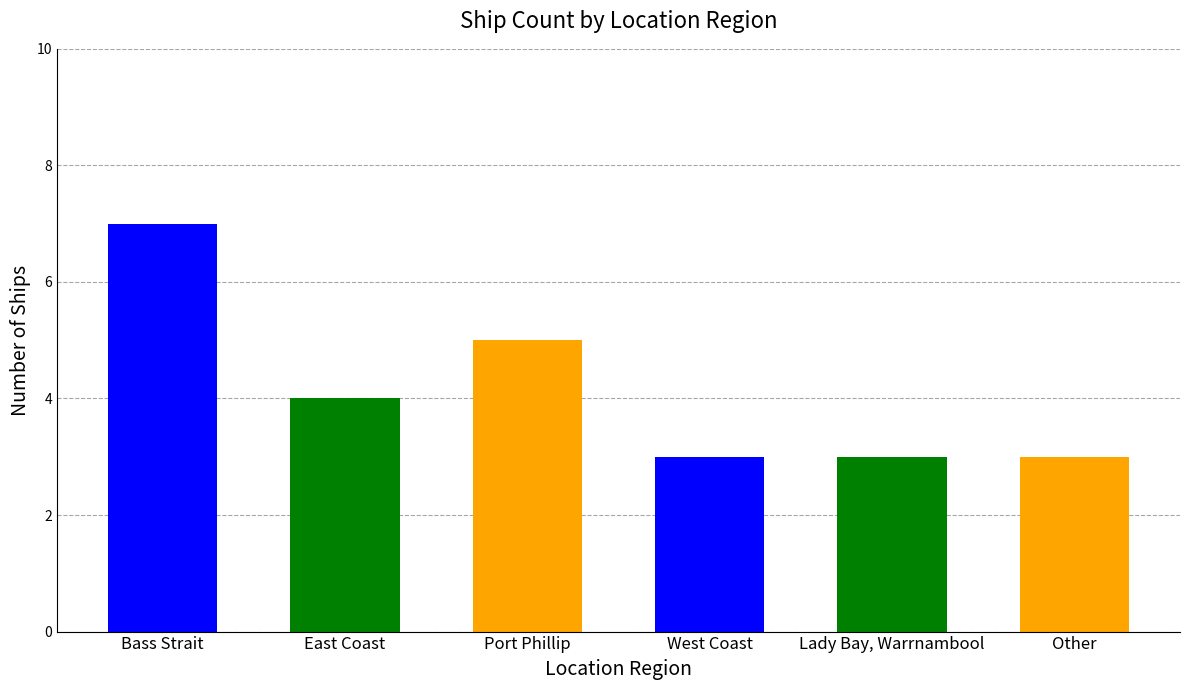

What is the change in value from East Coast to Lady Bay, Warrnambool?

-1